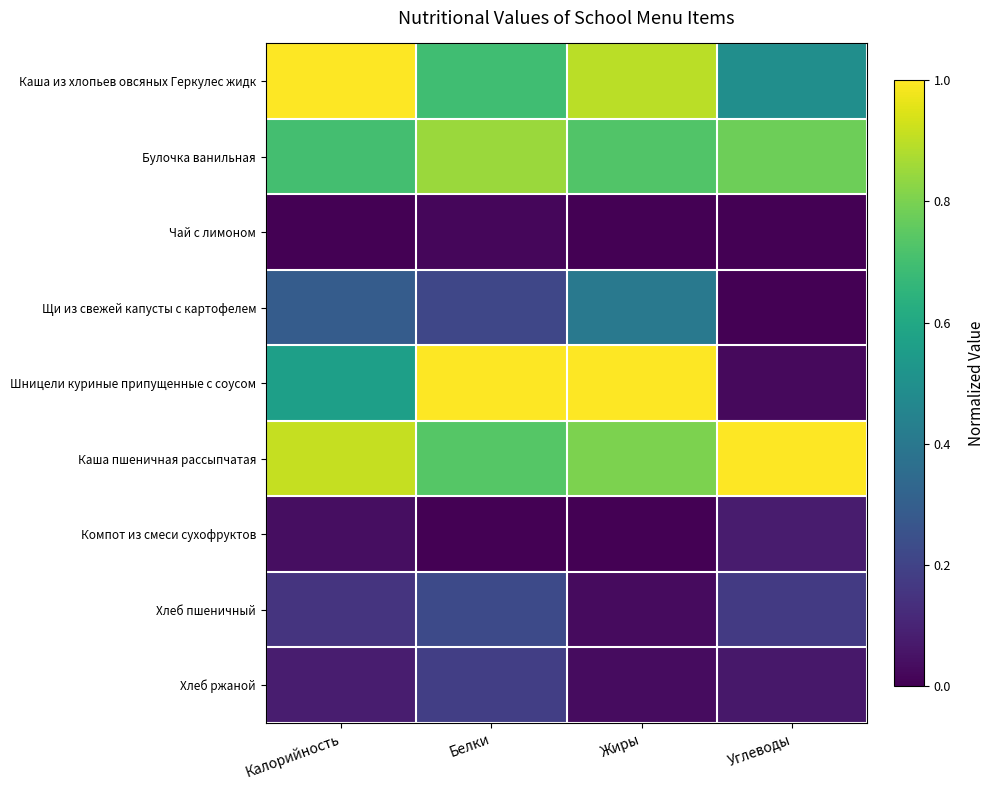

Between Жиры and Углеводы, which series saw the biggest shift?

Шницели куриные припущенные с соусом